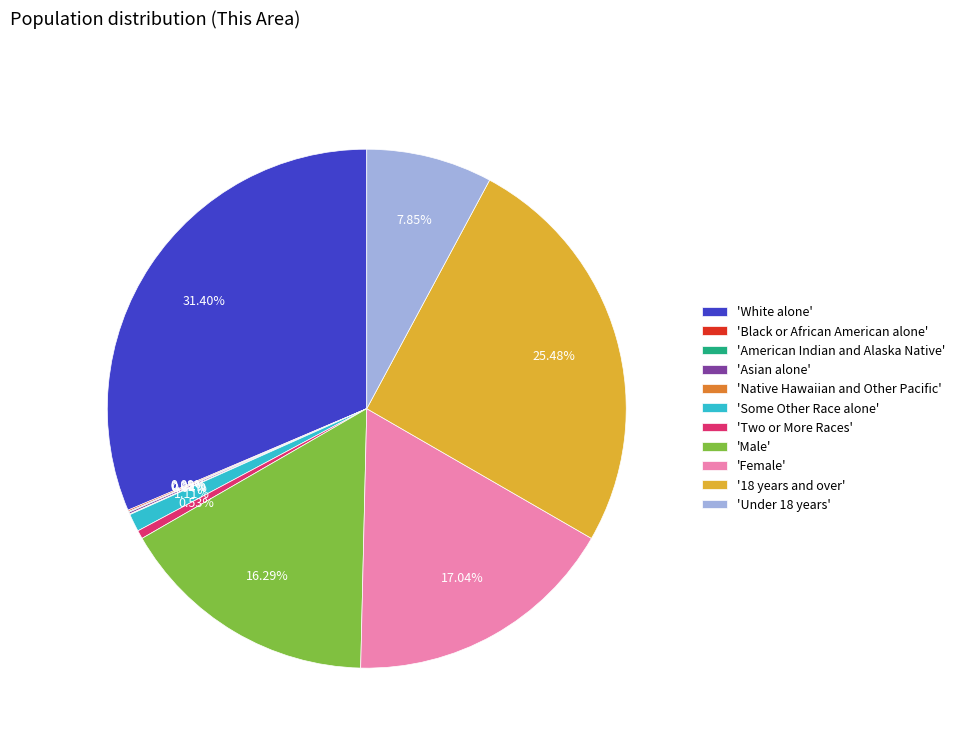

Which category has the biggest portion of the pie?

'White alone'